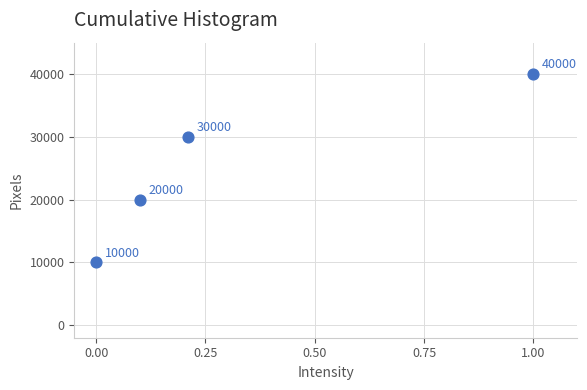

What is the range of Y values (max minus min)?

30000